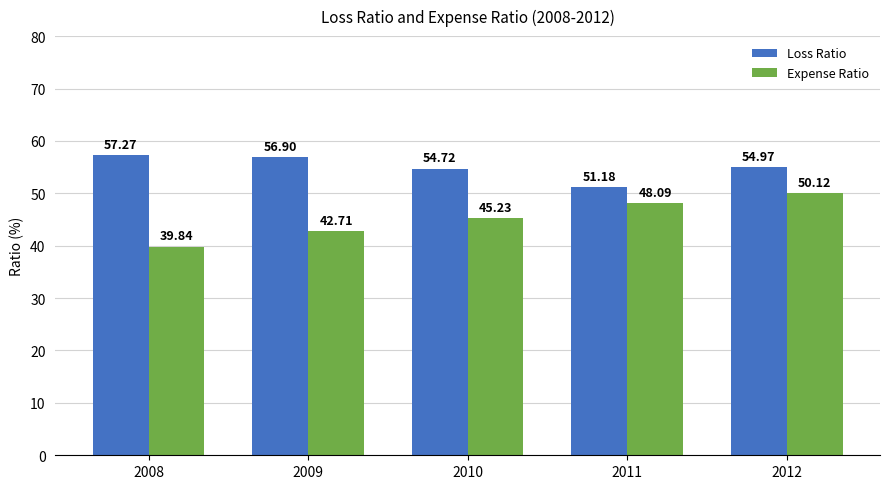

Reading right to left, extract all data points from this chart.

Loss Ratio: 2012=55.0	2011=51.2	2010=54.7	2009=56.9	2008=57.3
Expense Ratio: 2012=50.1	2011=48.1	2010=45.2	2009=42.7	2008=39.8